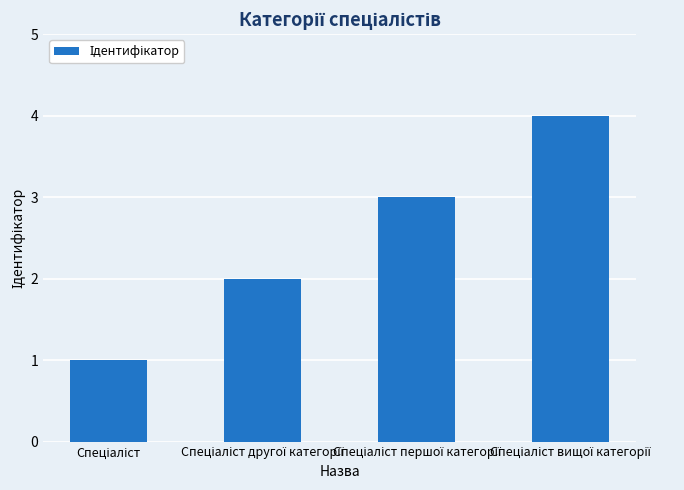

Does the chart contain stacked bars?

No